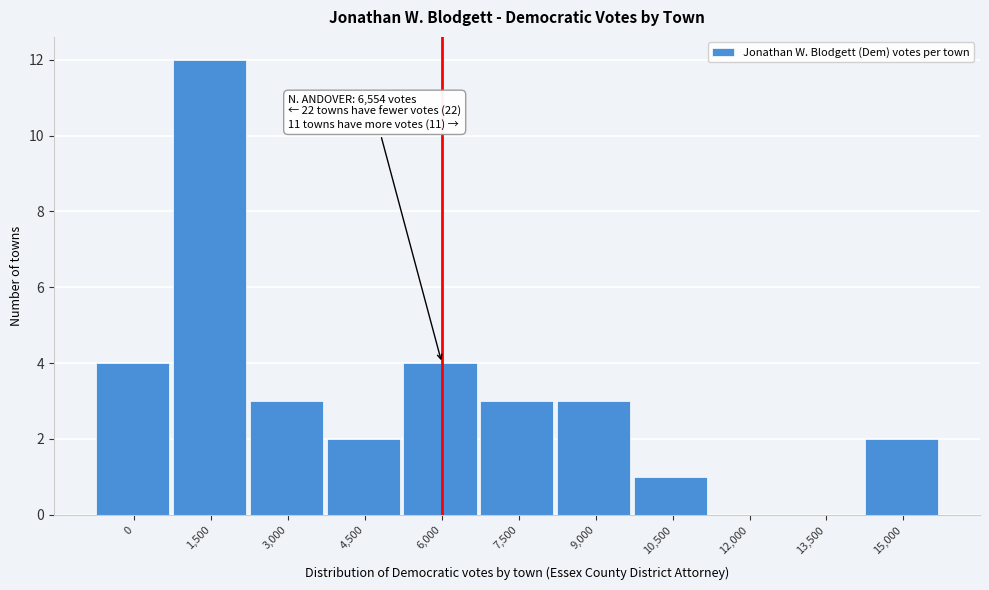

Reading left to right, what are all the values shown in this chart?

0=4	1,500=12	3,000=3	4,500=2	6,000=4	7,500=3	9,000=3	10,500=1	12,000=0	13,500=0	15,000=2